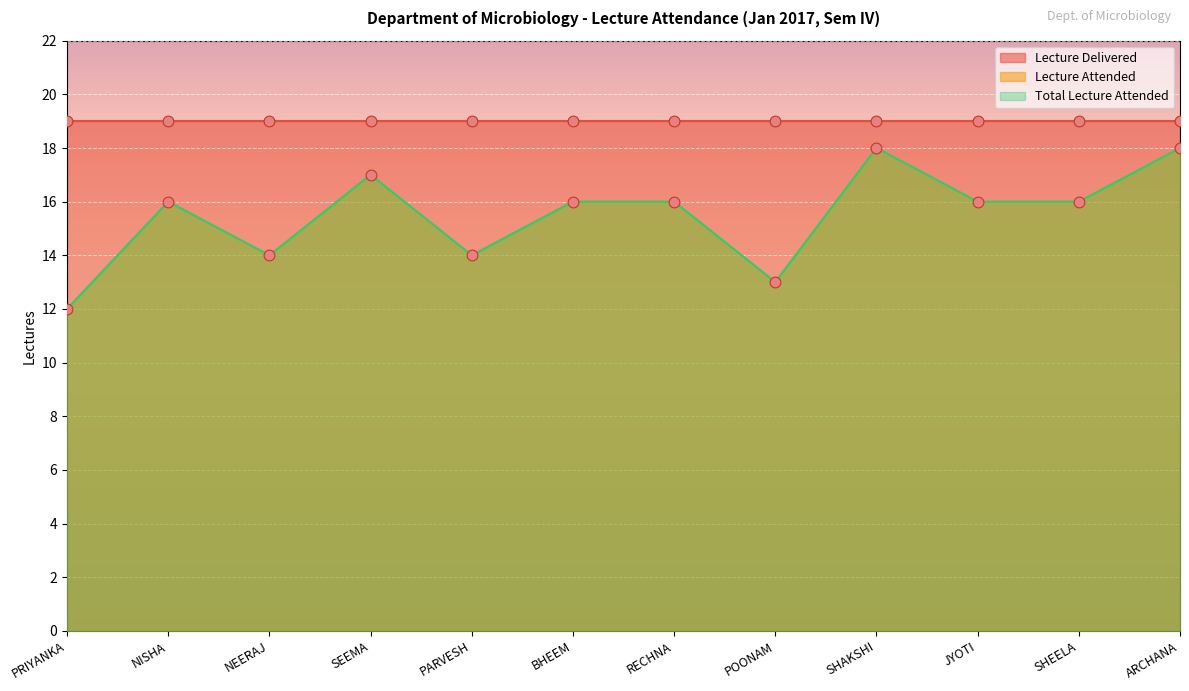

Which series contains the lowest Y value?

Lecture Attended